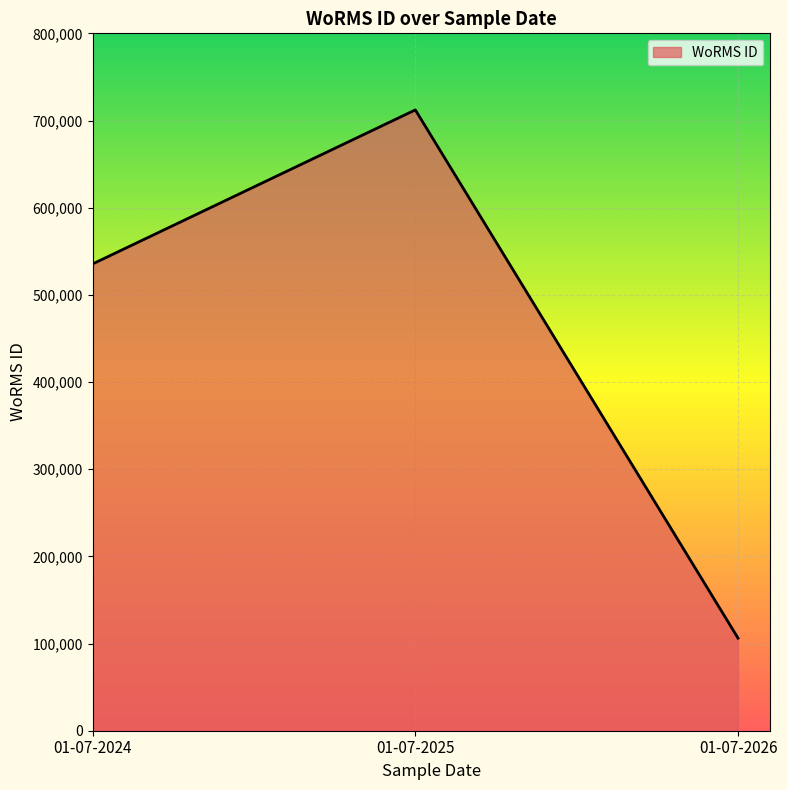

Does the chart display data point markers on the line(s)?

No